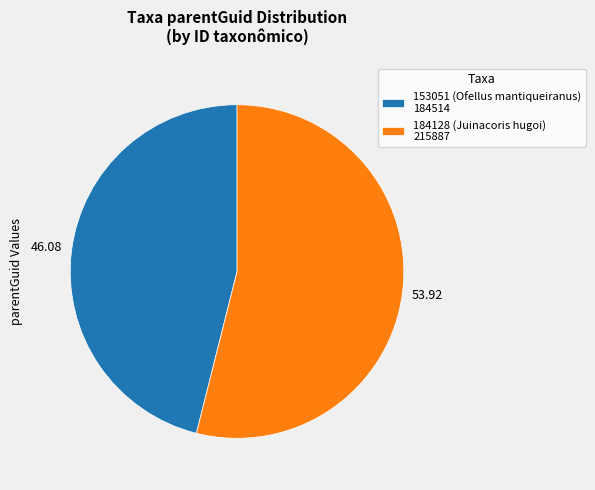

Which category has the biggest portion of the pie?

184128 (Juinacoris hugoi)